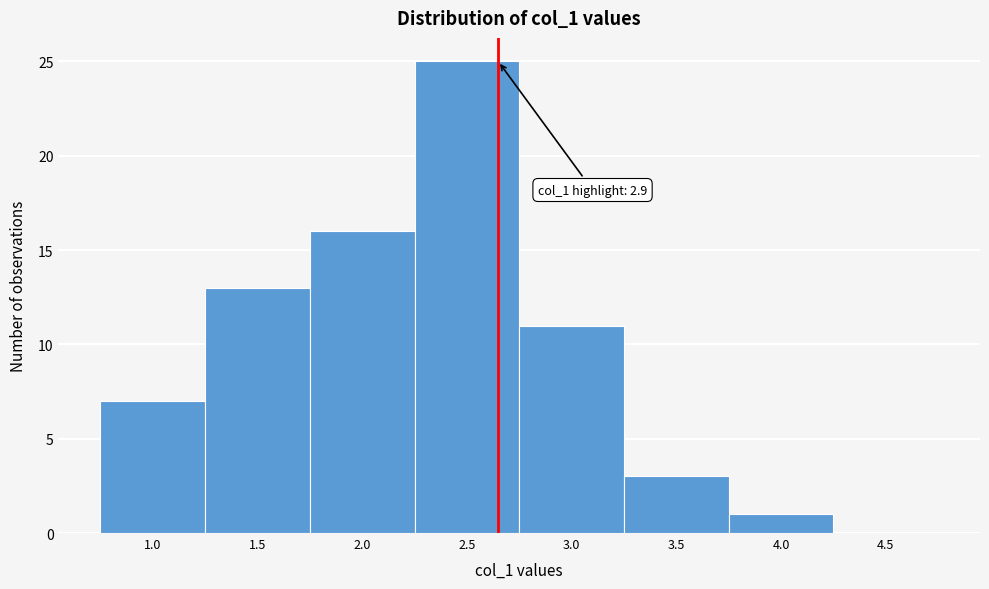

Reading left to right, extract all data points from this chart.

1.0=7	1.5=13	2.0=16	2.5=25	3.0=11	3.5=3	4.0=1	4.5=0